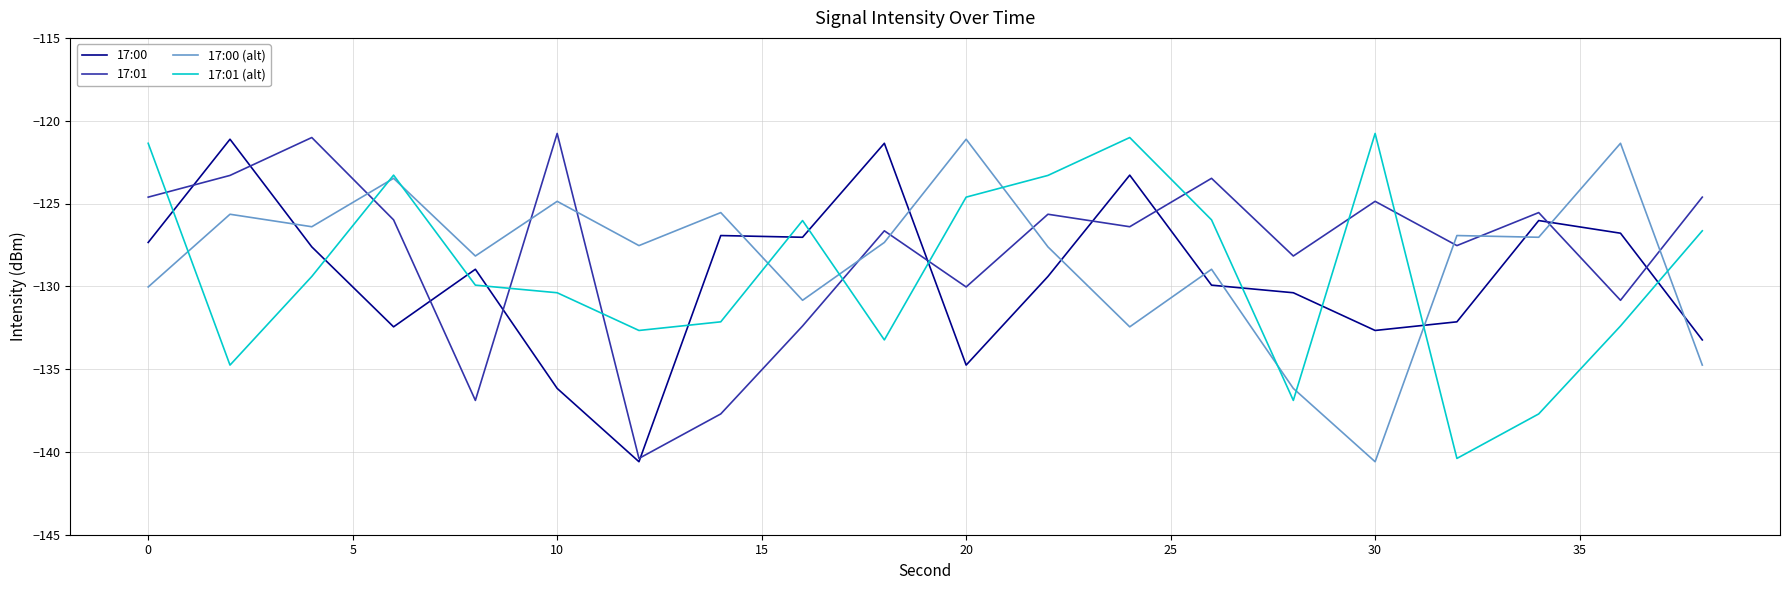

Count the number of data series in this chart.

4